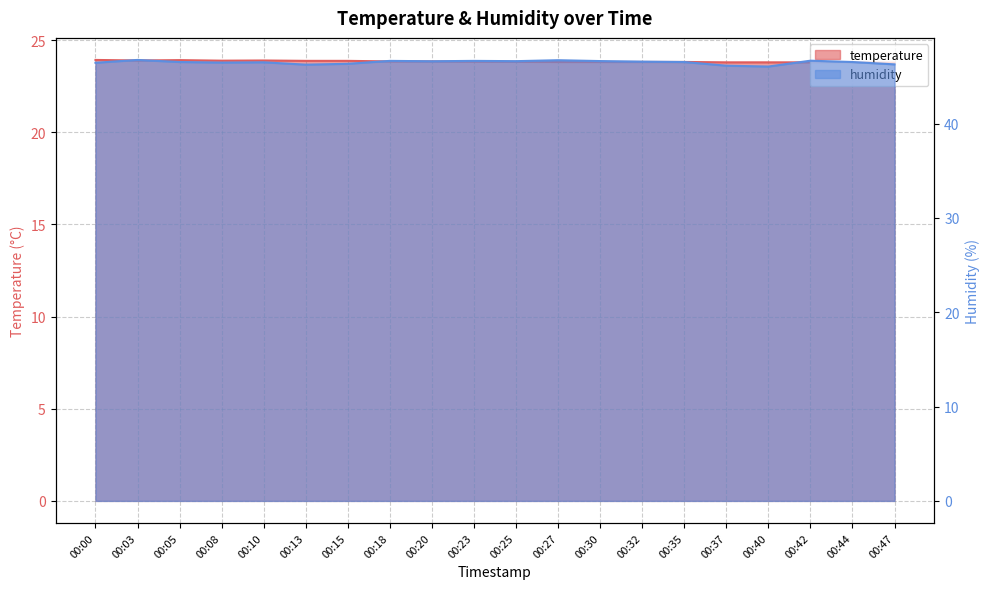

At which category does the chart reach its peak across all series?

00:03